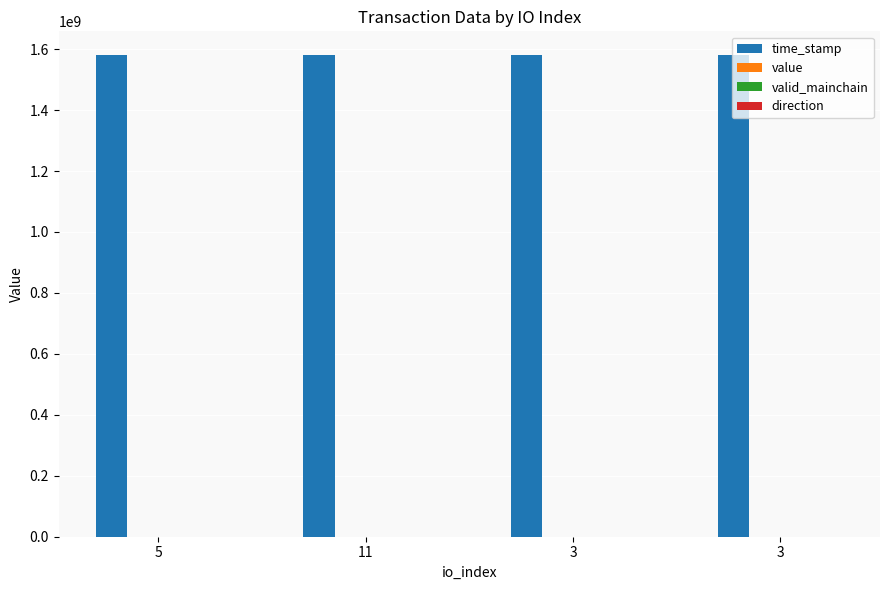

Count the number of categories in the chart.

4